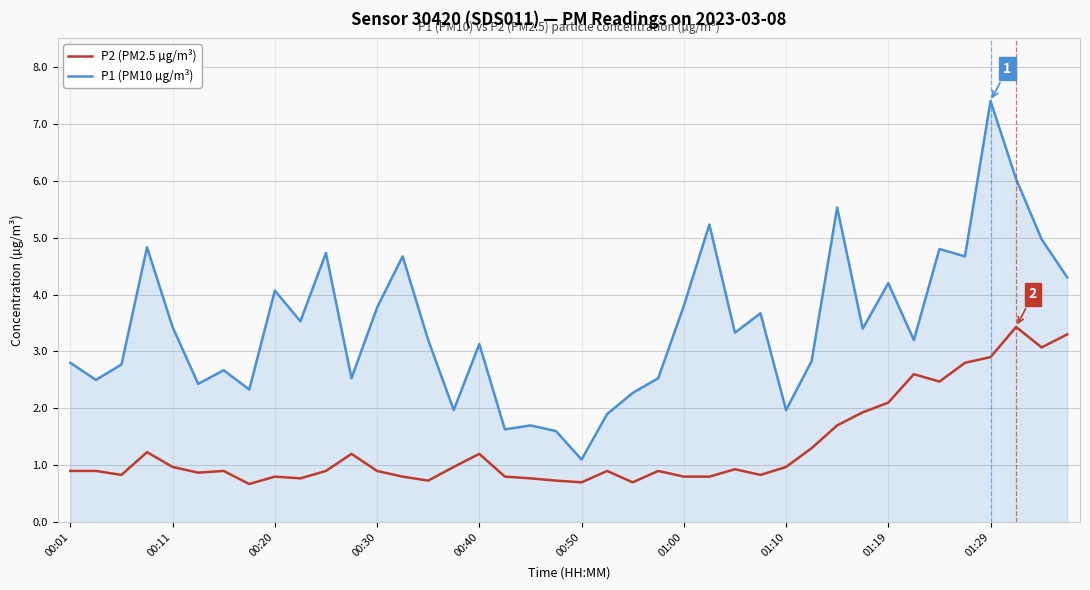

What is the minimum value shown in the chart?

0.7